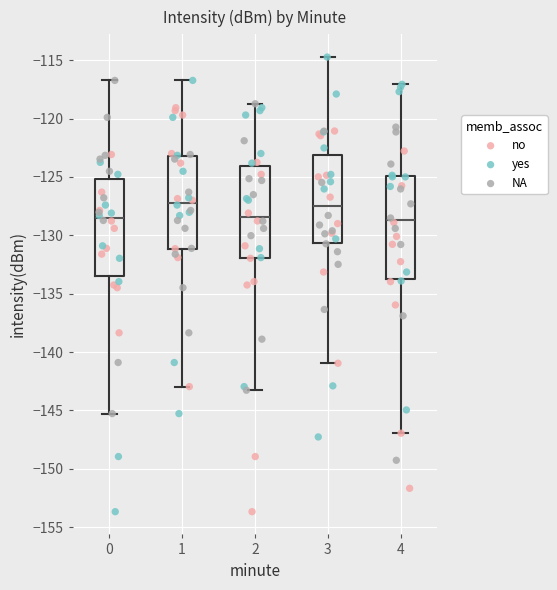

Where does the median line of the box at x = 2 sit on the y-axis? The values are not printed on the chart, so give them approximately, as read against the axis.

-128.5